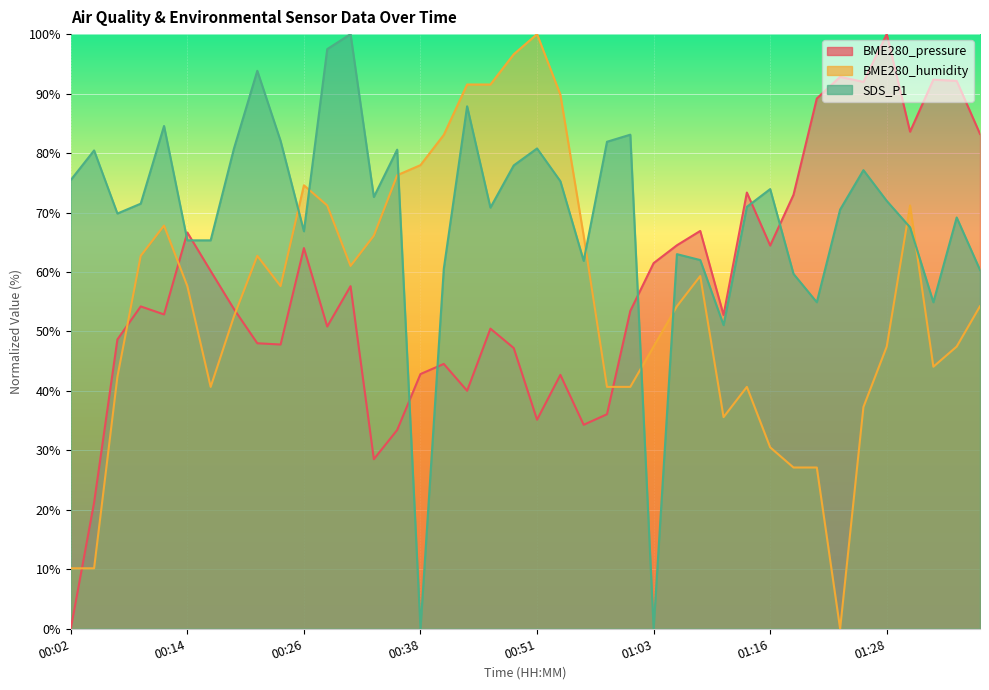

Where is the first local minimum for BME280_humidity?

00:16